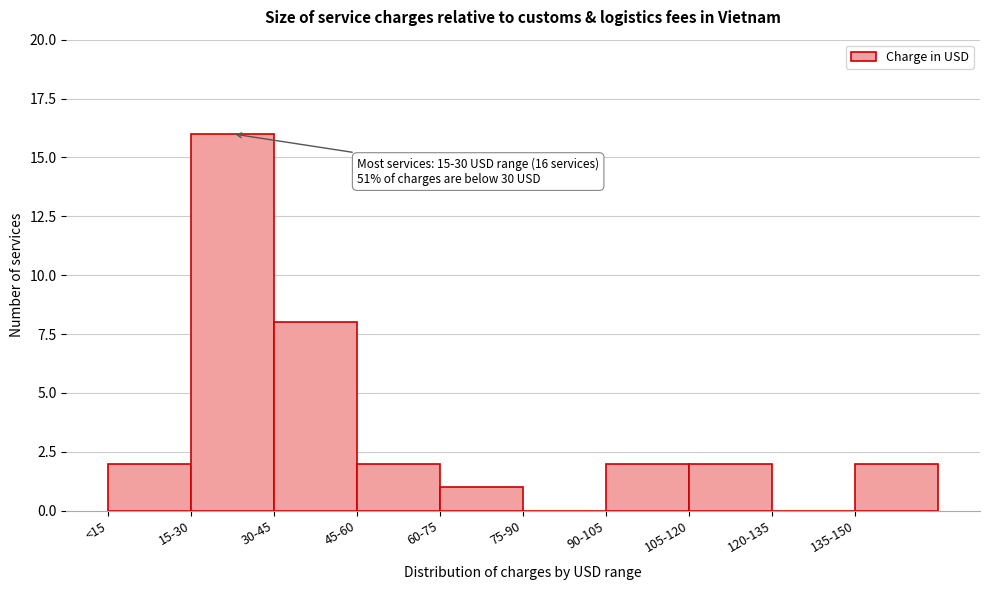

Reading left to right, transcribe all the data shown in this chart.

<15=2	15-30=16	30-45=8	45-60=2	60-75=1	75-90=0	90-105=2	105-120=2	120-135=0	135-150=2